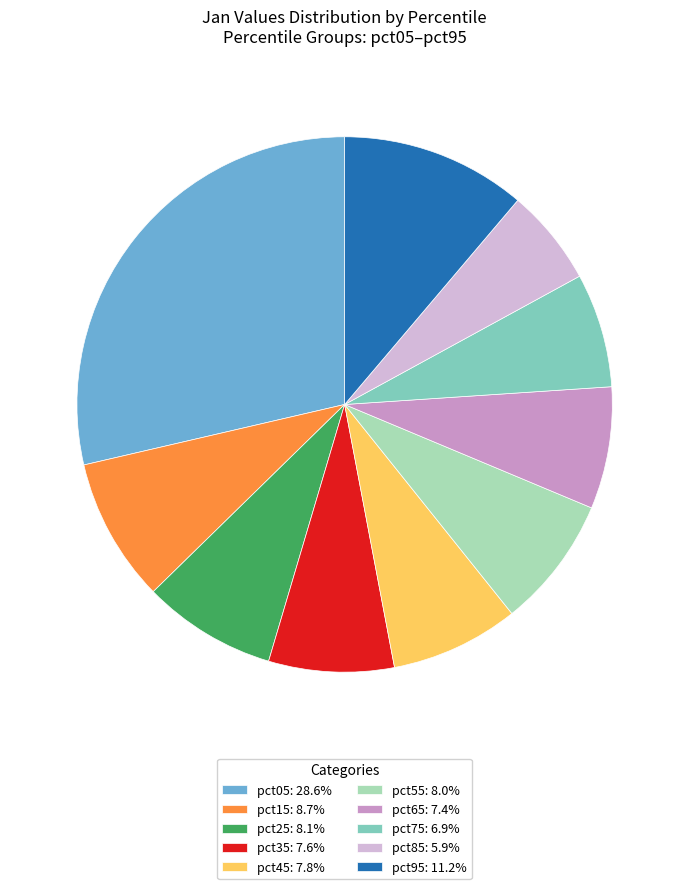

Does any single category account for the majority?

No